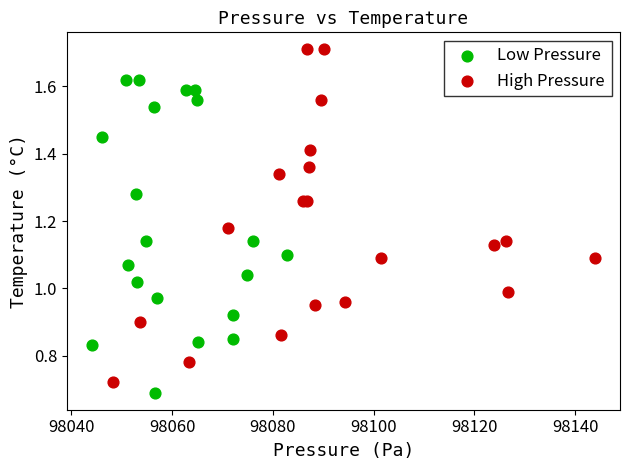

Which series contains the highest Y value?

High Pressure